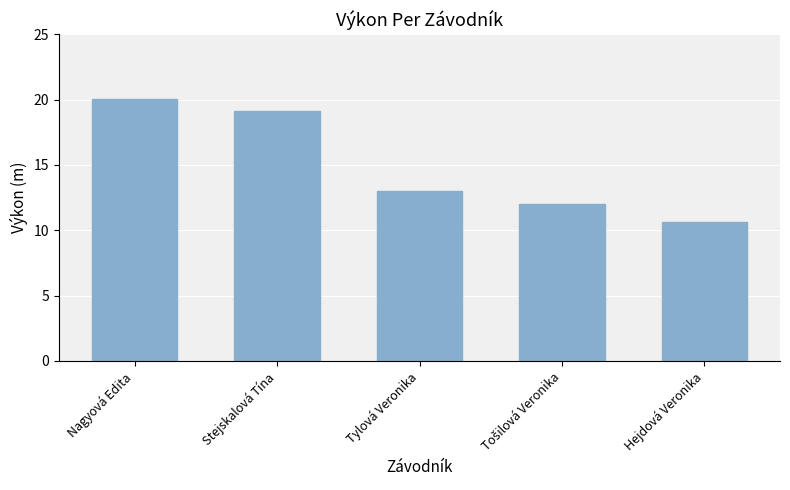

What is the label of the 1st bar from the left?

Nagyová Edita